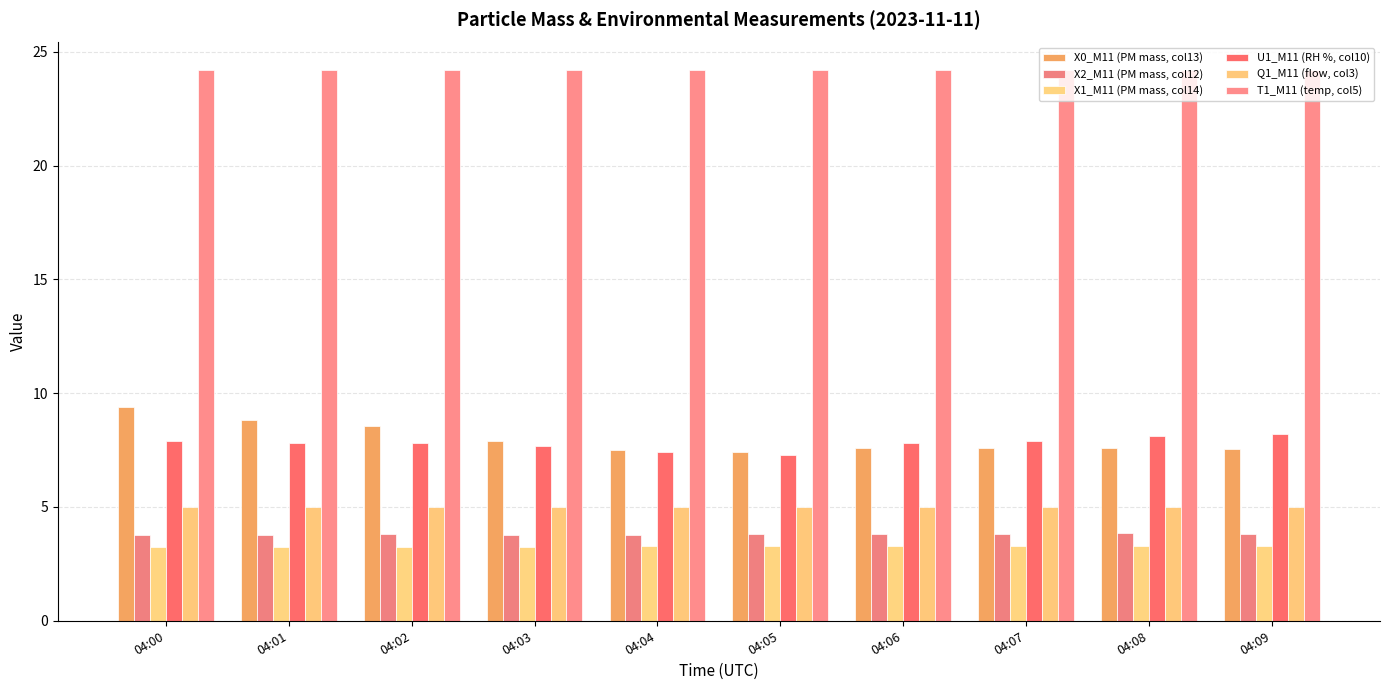

How many X2_M11 (PM mass, col12) values are between 3 and 4?

10